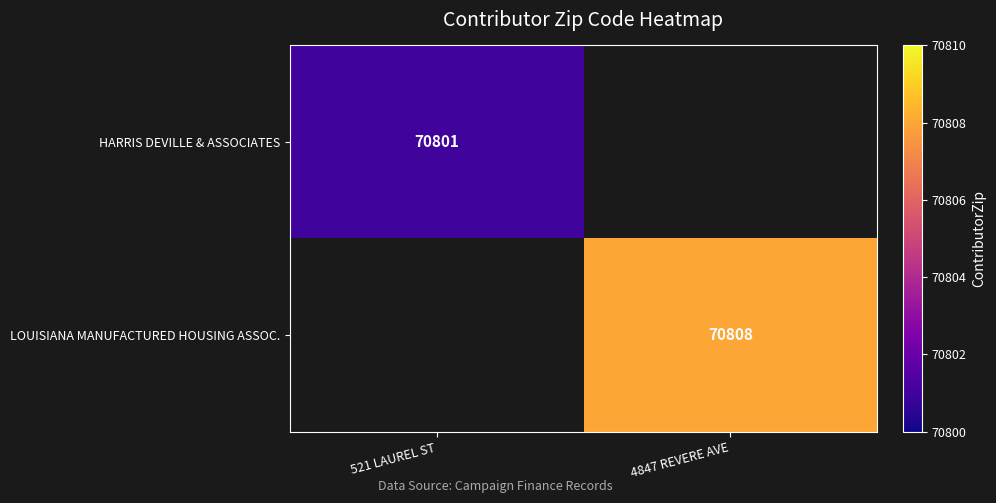

Is it true that HARRIS DEVILLE & ASSOCIATES equals 70801 at 521 LAUREL ST?

True